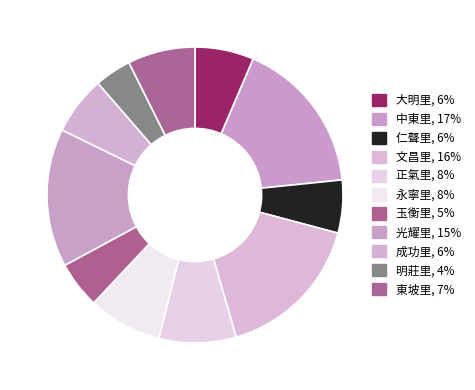

What percentage is the 永寧里 slice, to the nearest percent?

8%